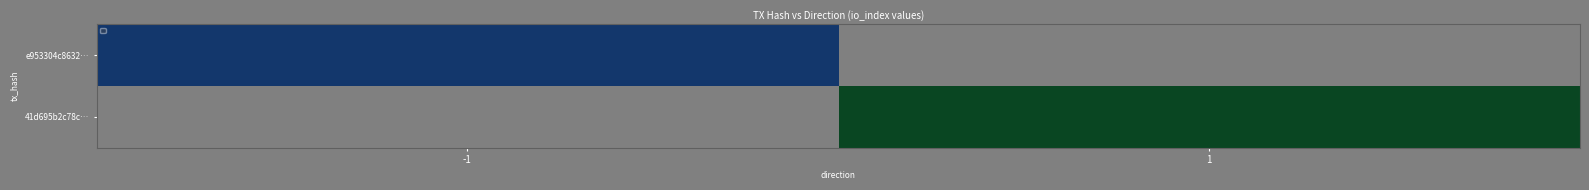

What is the maximum value shown in the chart?

7.0